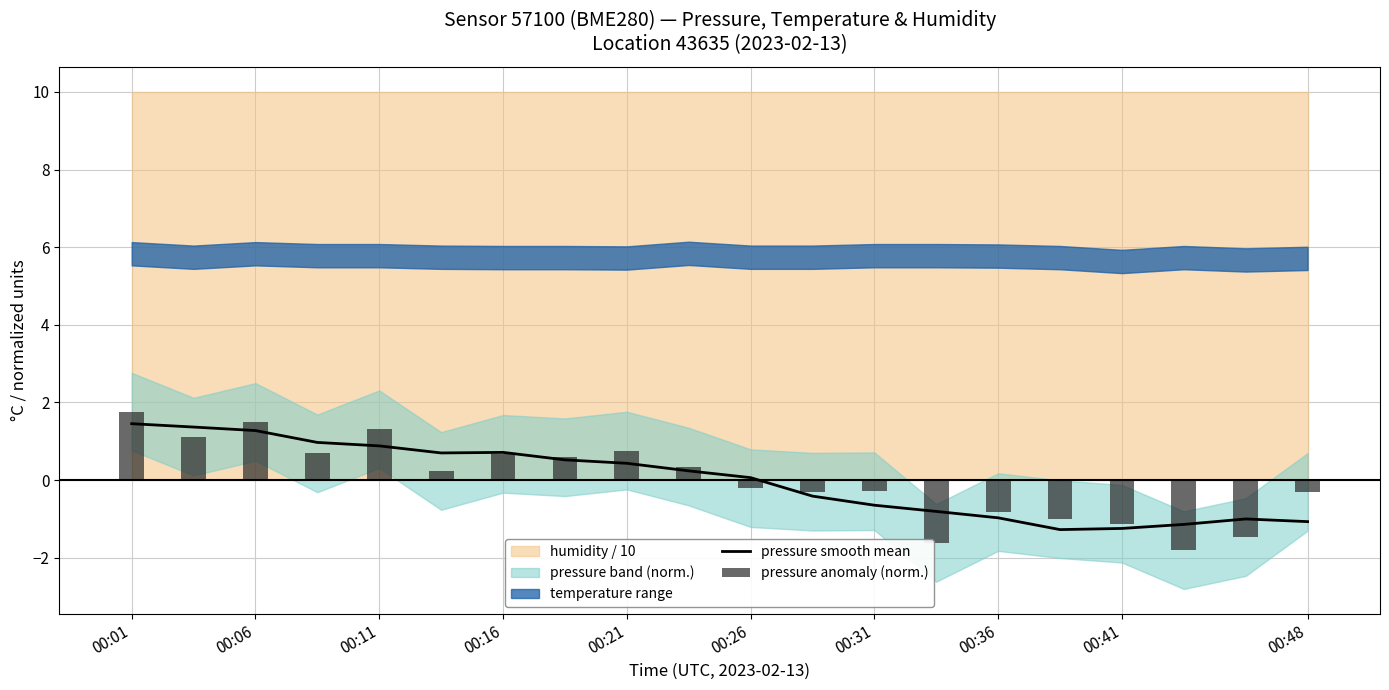

Does the chart contain any negative values?

Yes